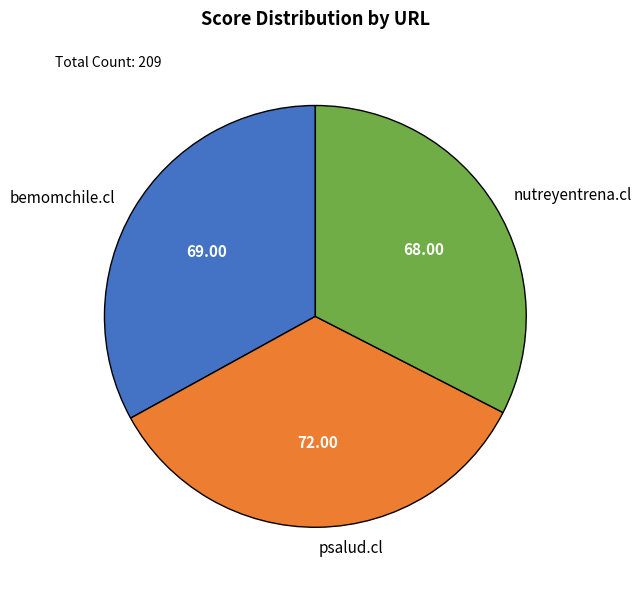

Which category has the biggest portion of the pie?

psalud.cl